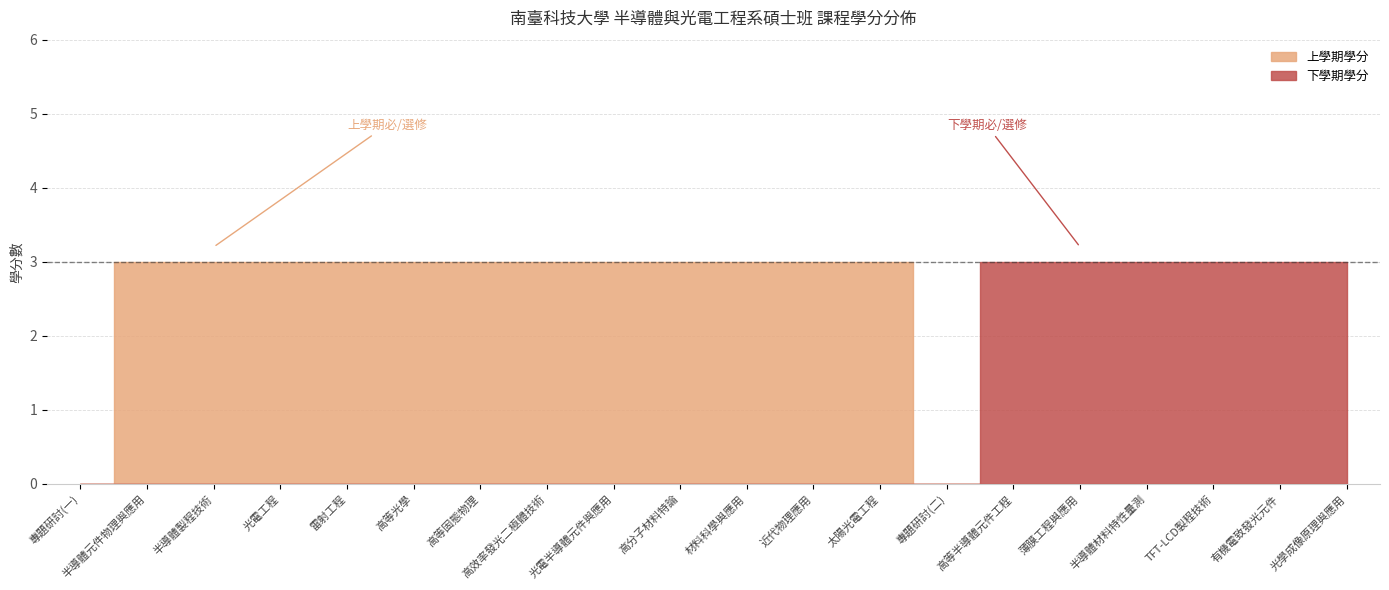

True or false: 下學期學分 has a value of 0 at 光電工程.

True